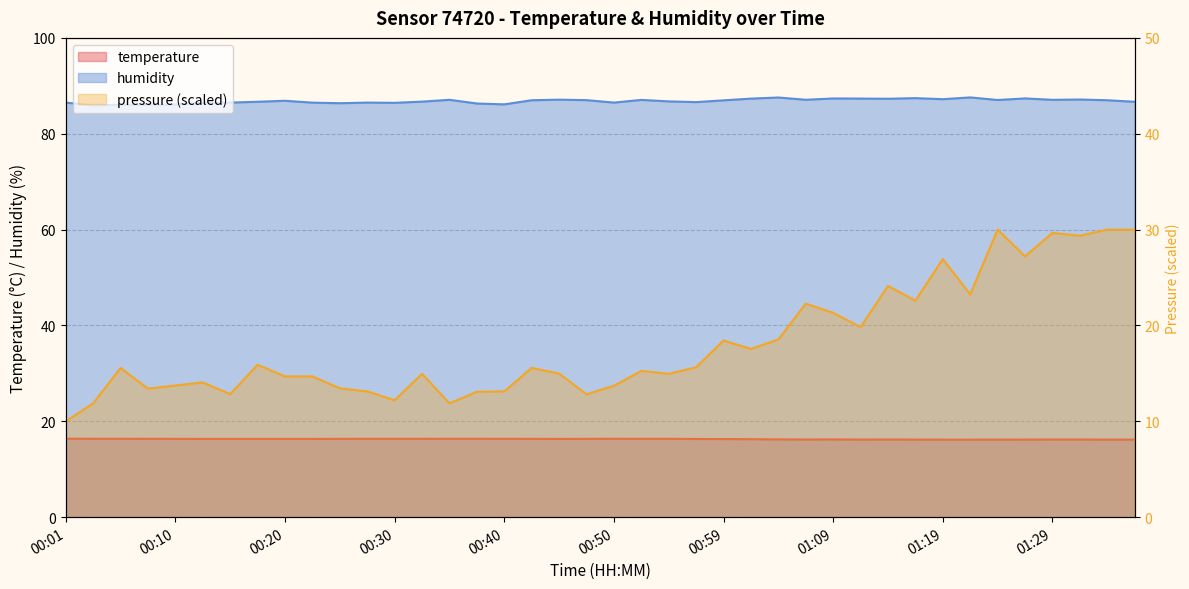

How many data points in humidity are less than 86?

1